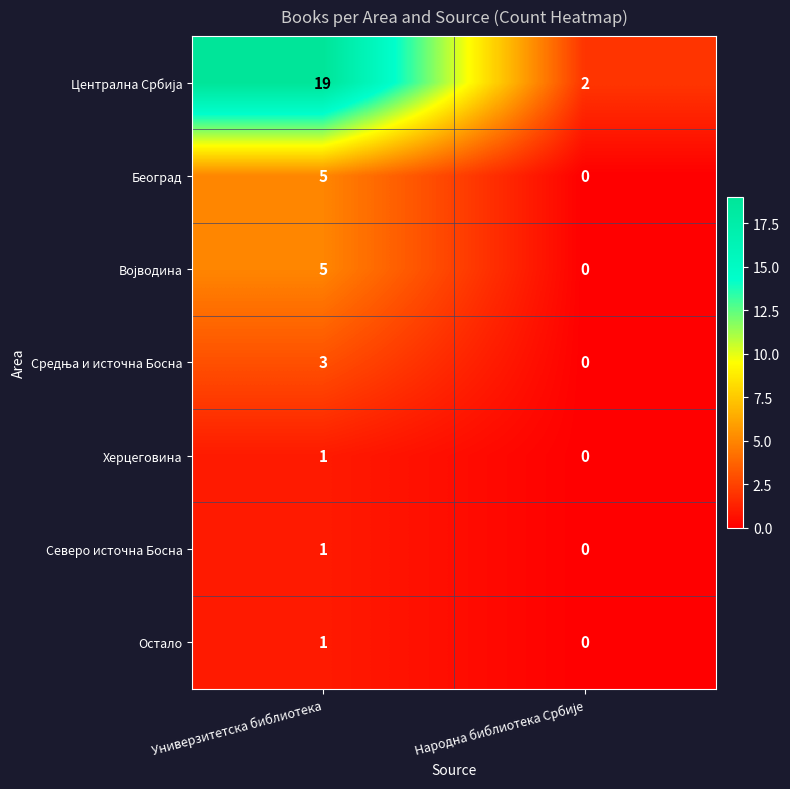

The value of Херцеговина at Универзитетска библиотека is 1. True or false?

True